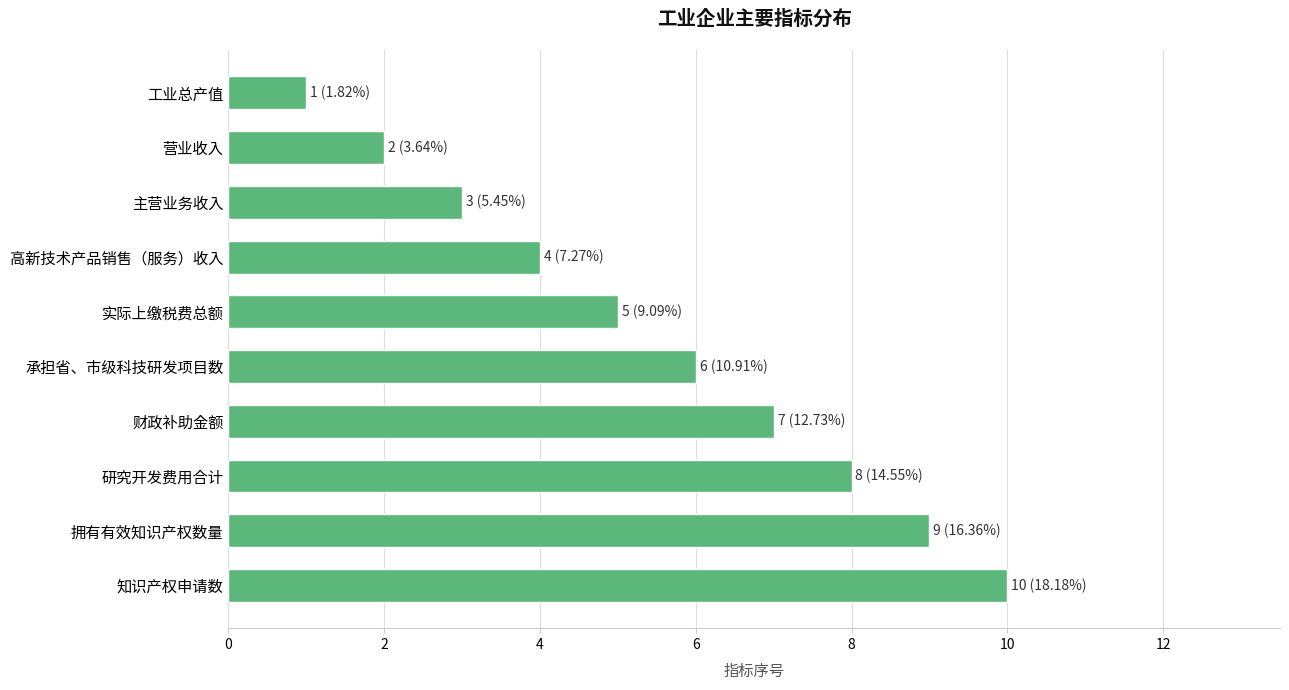

What is the label of the 8th bar from the bottom?

主营业务收入